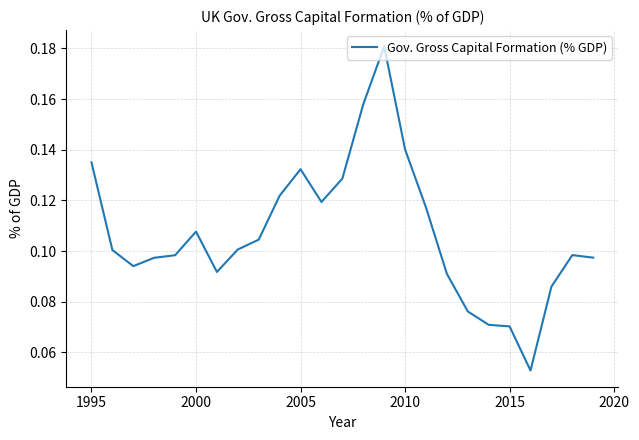

How many interior local peaks (higher than both neighbors) does the data have?

4